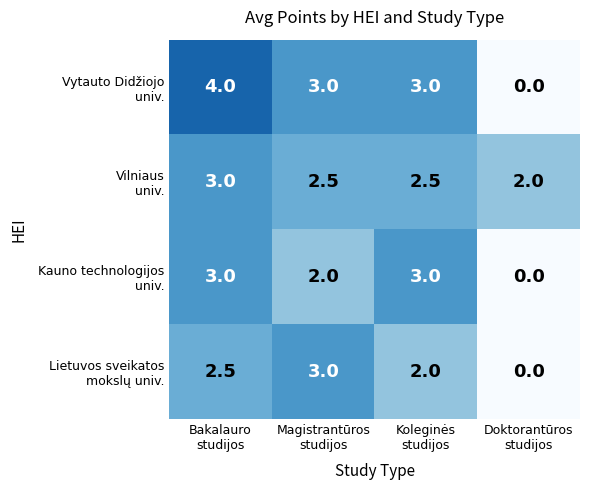

At how many categories does at least one series exceed 0?

4